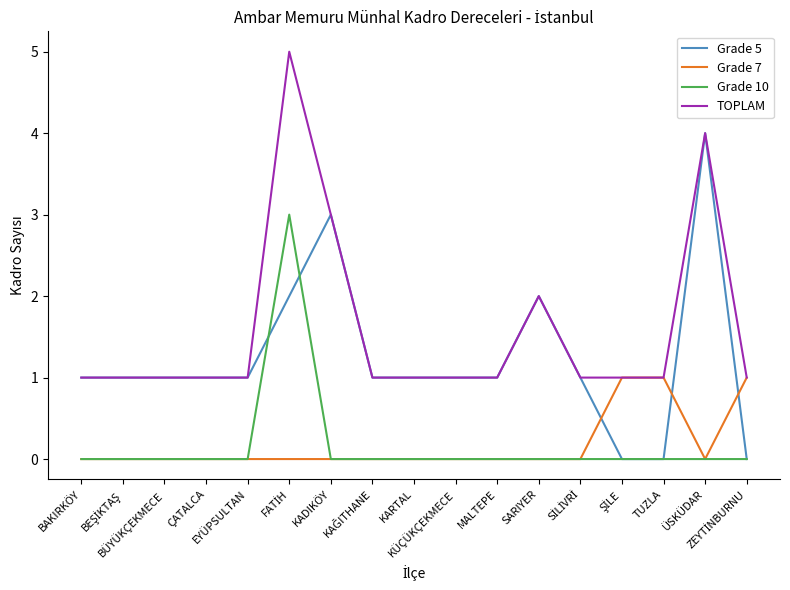

At how many categories does at least one series exceed 0?

17